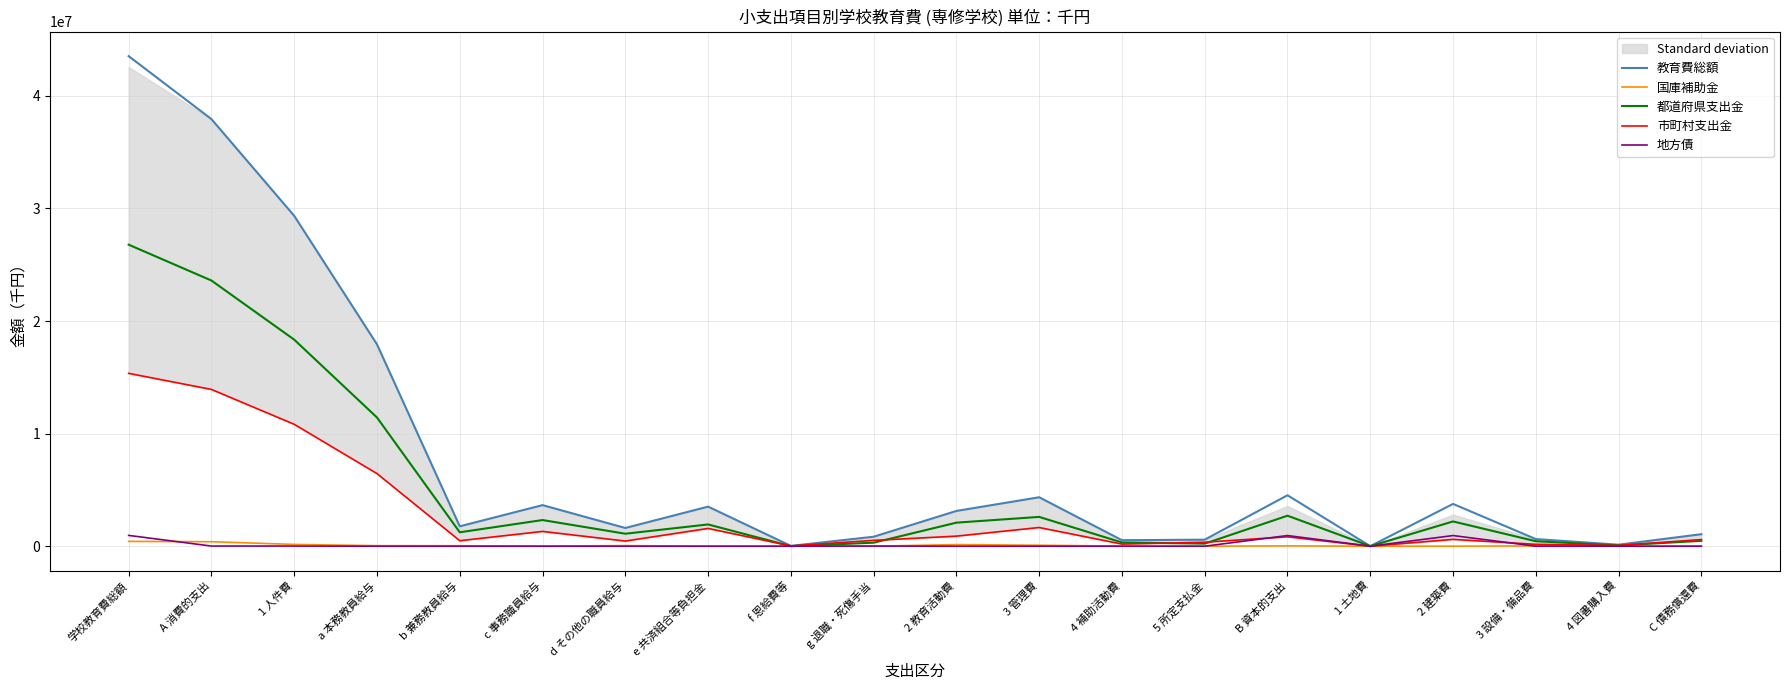

Between g 退職・死傷手当 and C 債務償還費, which series saw the biggest shift?

教育費総額